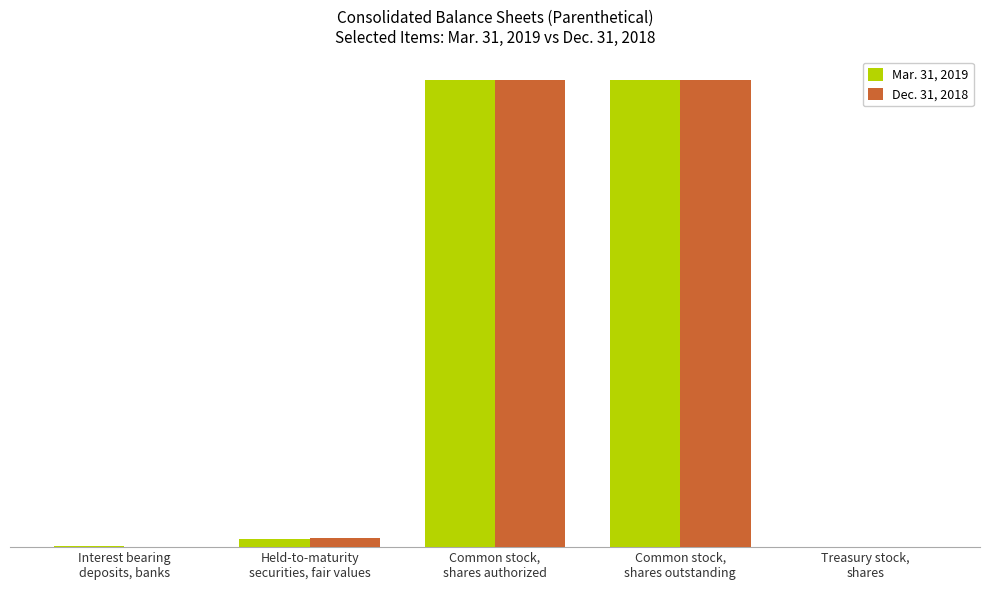

Which category has the highest value in the Dec. 31, 2018 series?

Common stock,
shares authorized